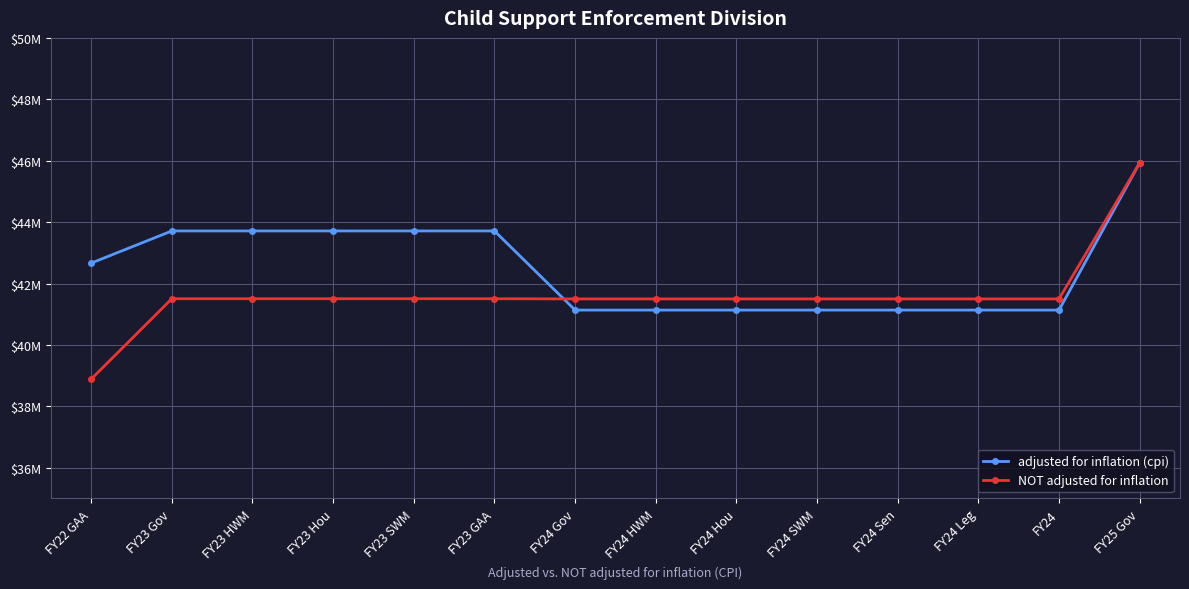

What is the value of the adjusted for inflation (cpi) point at the 9th from the left?

41135409